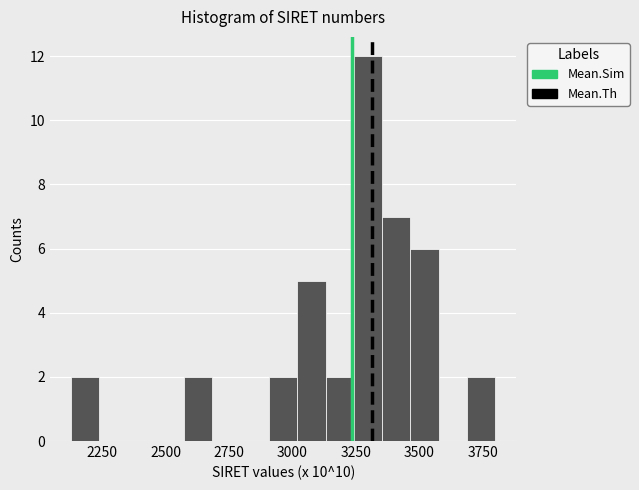

Around what value on the x-axis is the tallest bar? Give the approximate position of its centre, as read against the axis.

3300